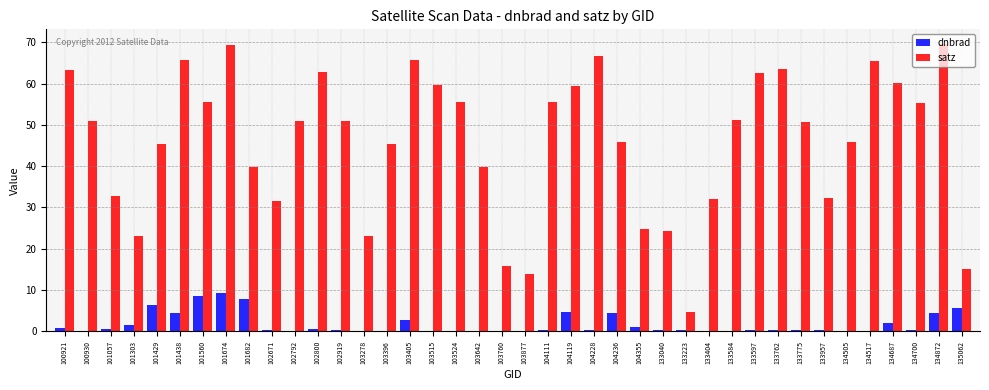

What is the maximum value shown in the chart?

69.7